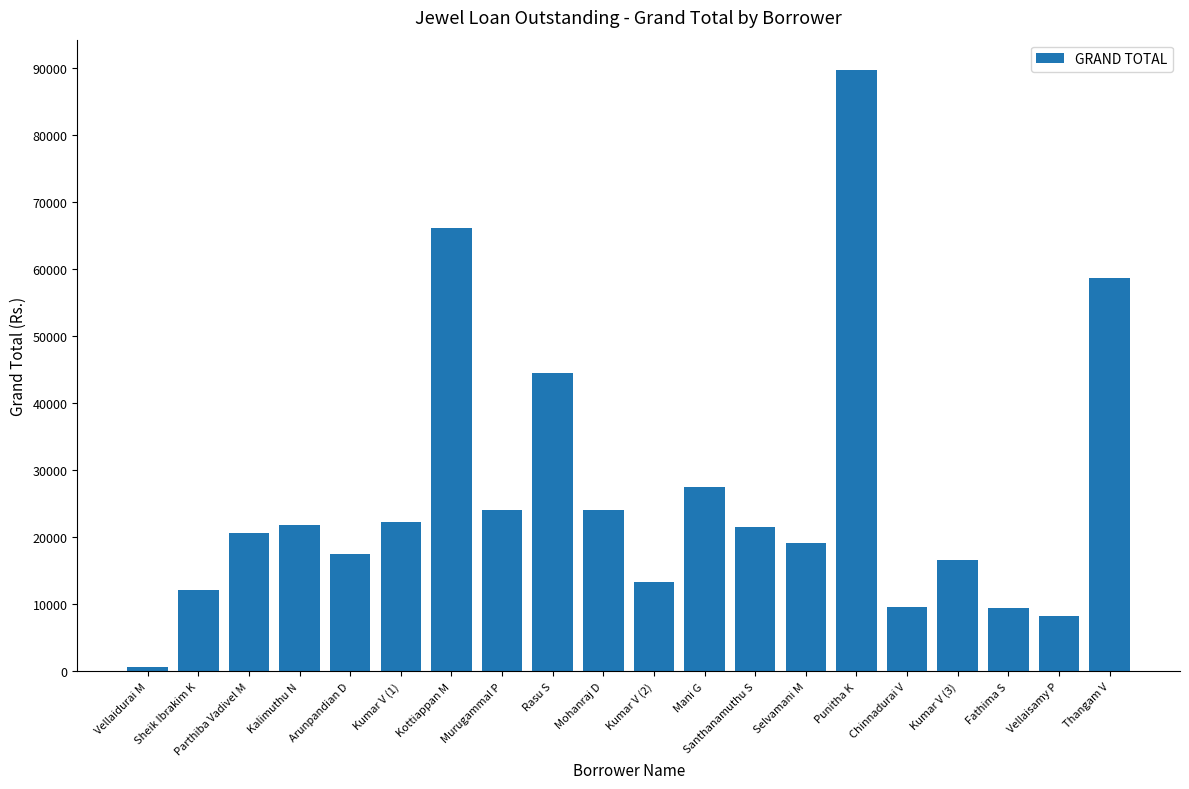

Which label corresponds to the largest value in the chart?

Punitha K